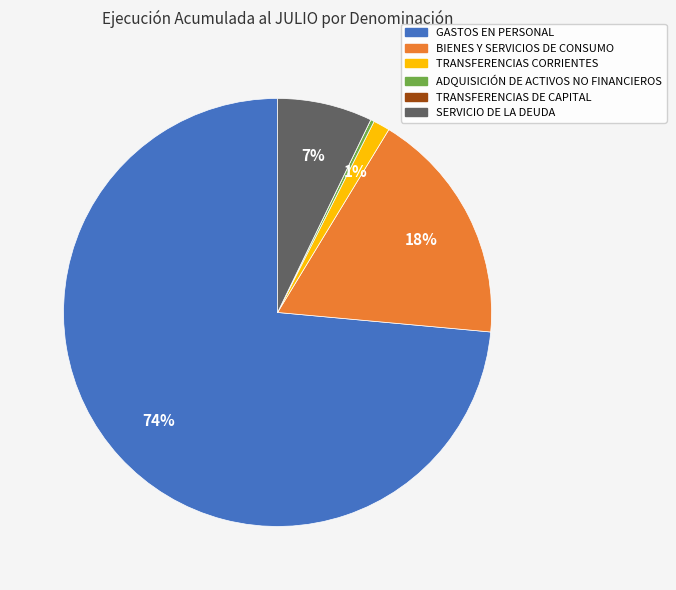

What percentage is the GASTOS EN PERSONAL slice, to the nearest percent?

74%